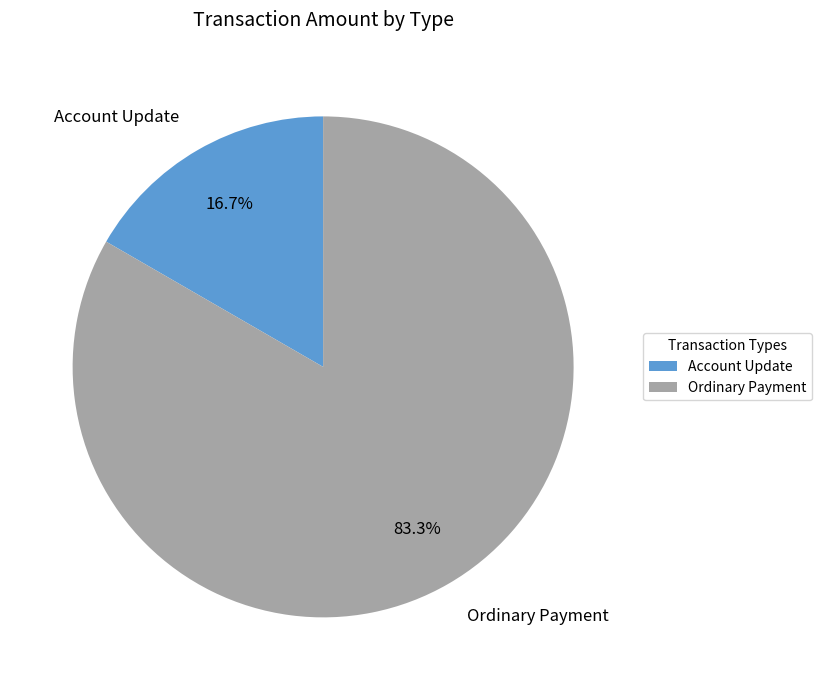

True or false: Ordinary Payment accounts for 83% of the total.

True